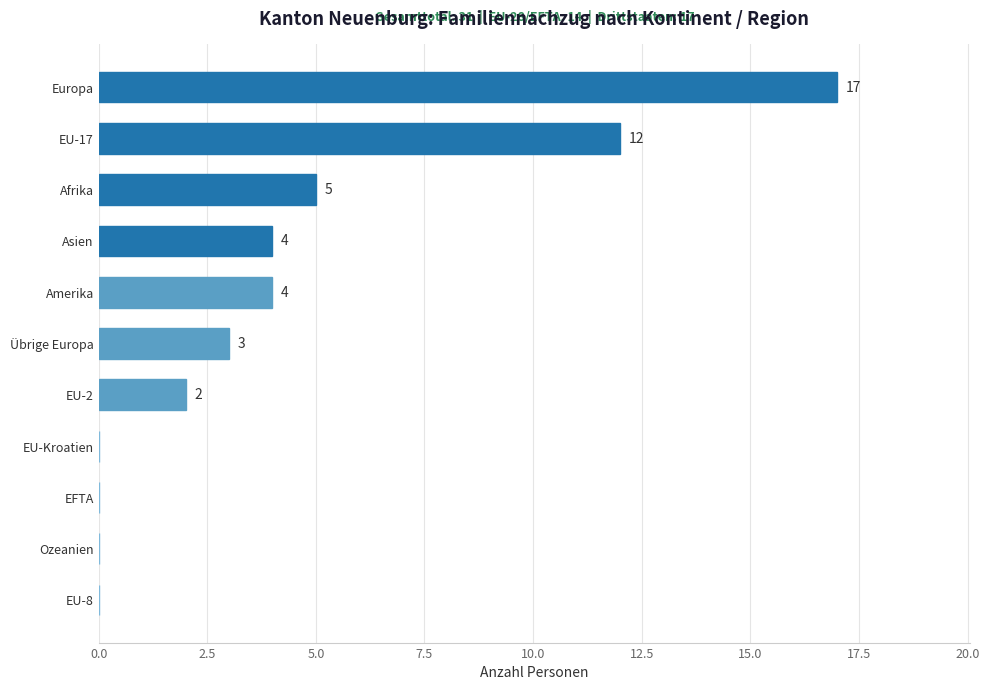

Are the bars horizontal?

Yes